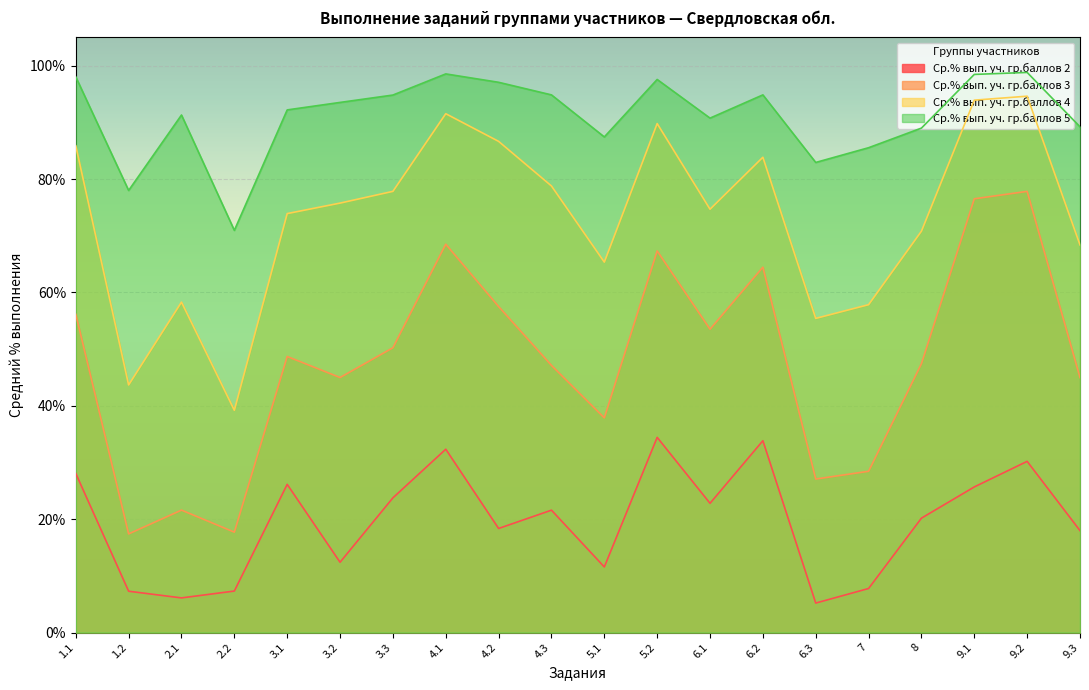

What is the sum of the Ср.% вып. уч. гр.баллов 4 values at 3.1 and 6.2?

157.8